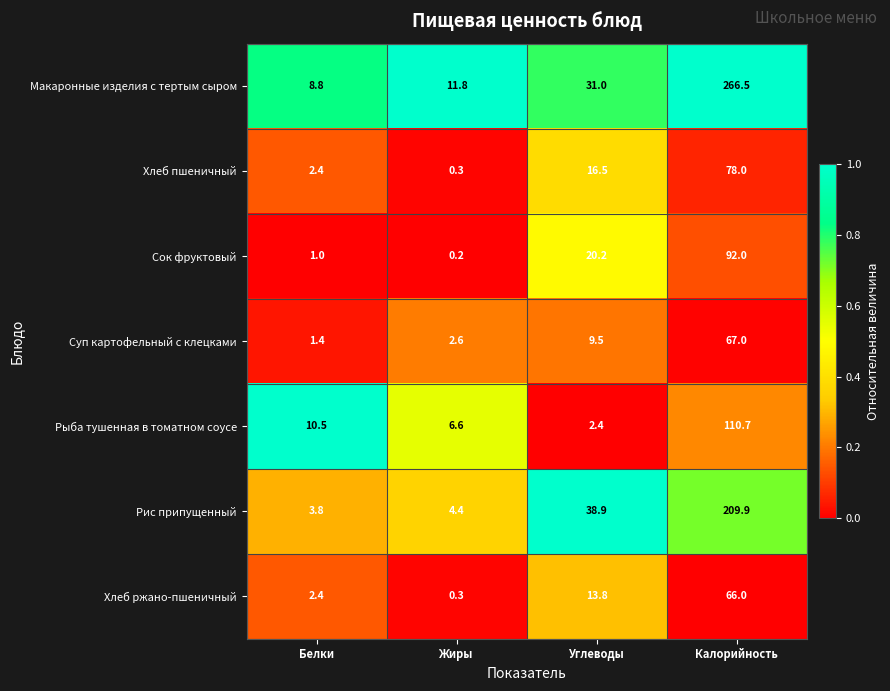

What is the difference between the maximum and minimum values in the Рыба тушенная в томатном соусе series?

108.3